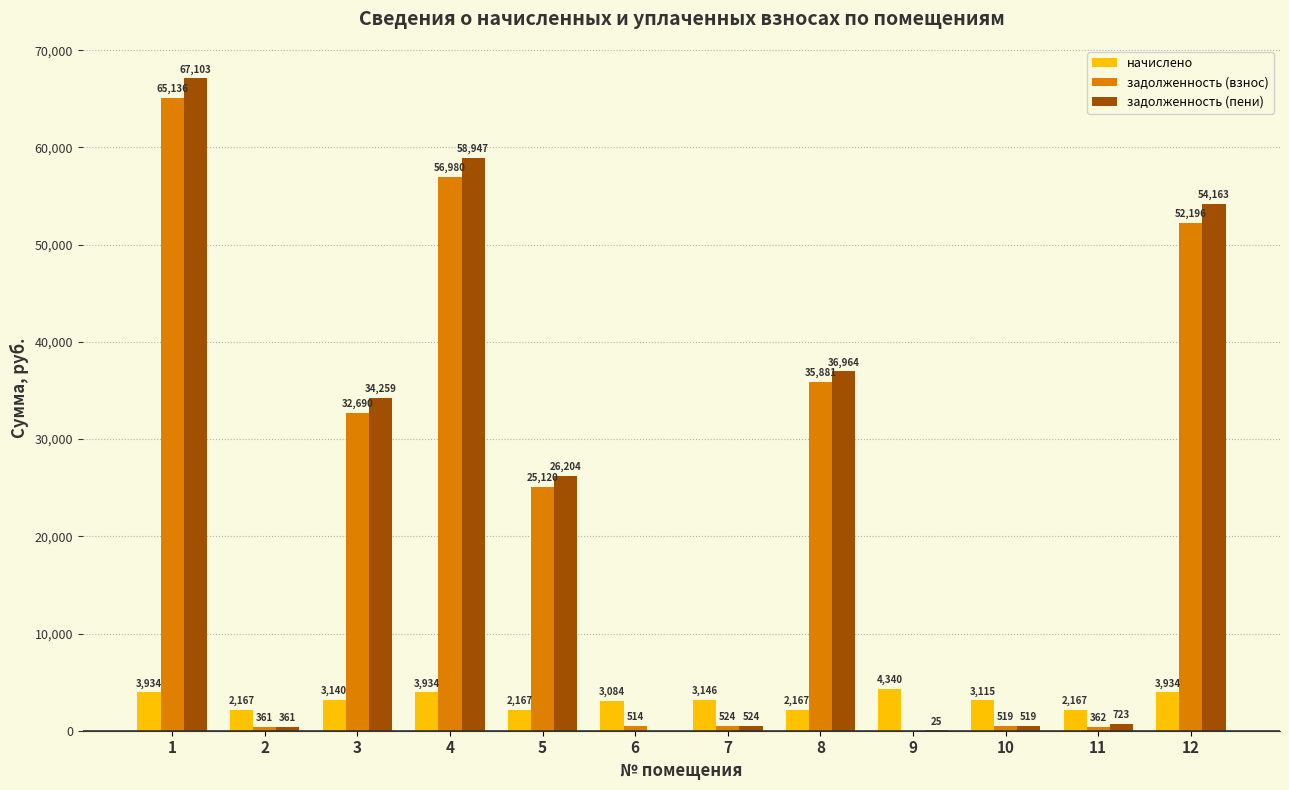

What is the sum of all задолженность (взнос) values?

270283.0